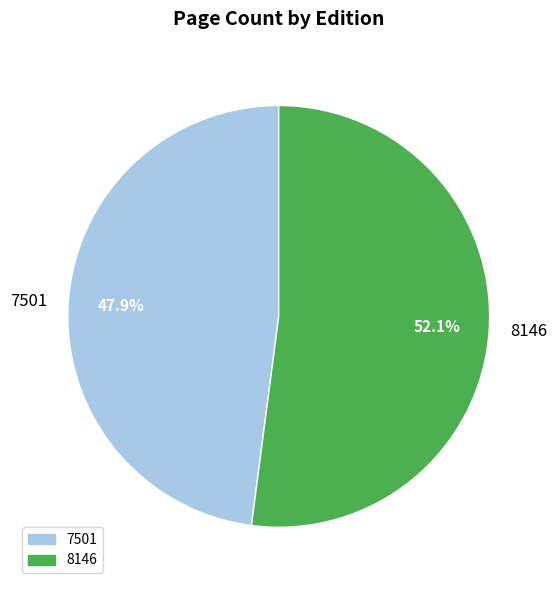

To the nearest percent, what is the difference between the largest and smallest slice percentages?

4%